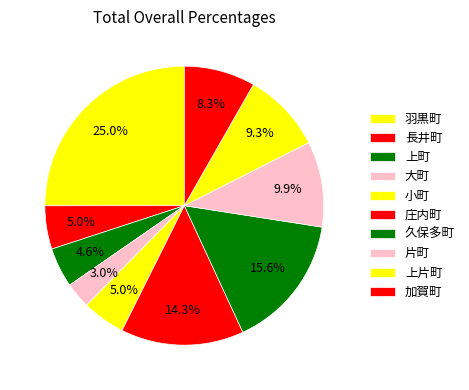

Does any single category account for the majority?

No